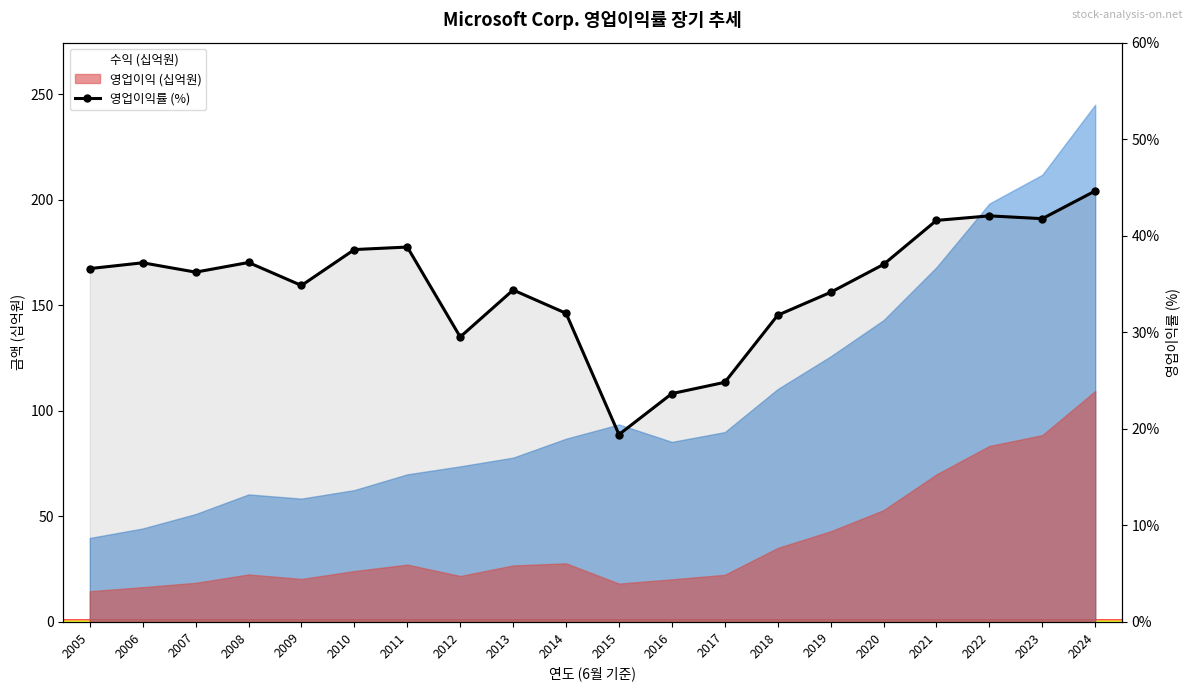

What is the value of the 10th point from the left?

32.0